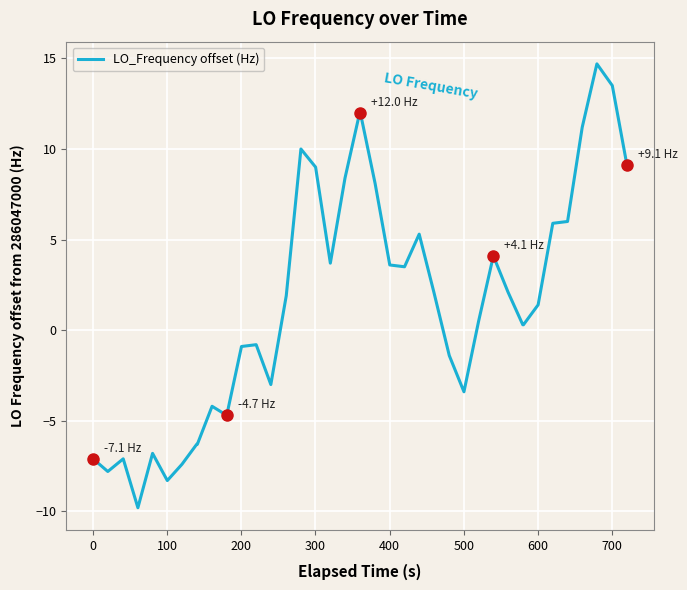

What is the maximum value shown in the chart?

14.7